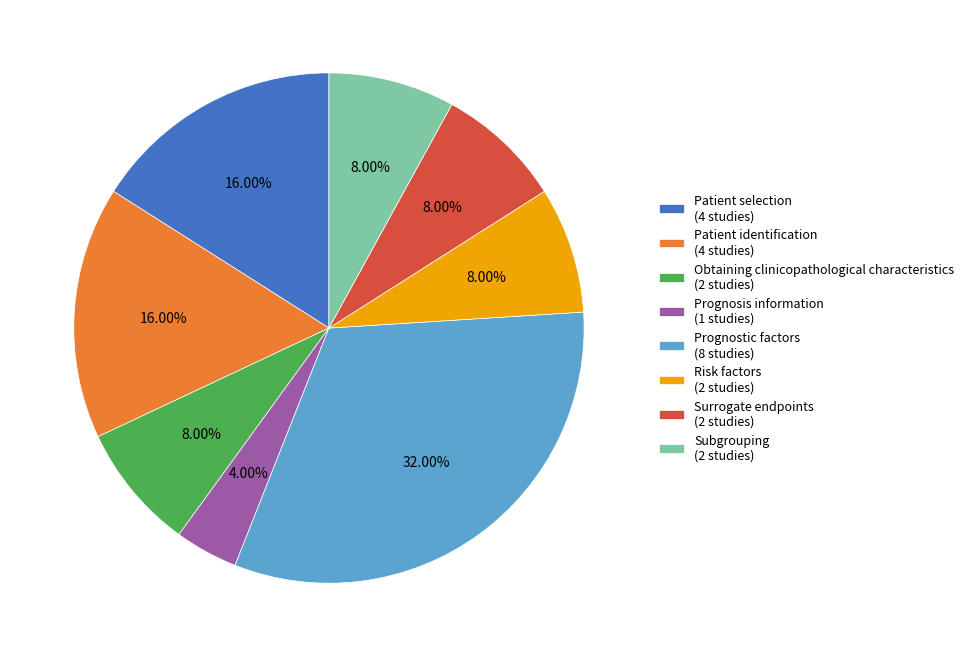

Which slice is the smallest?

Prognosis information